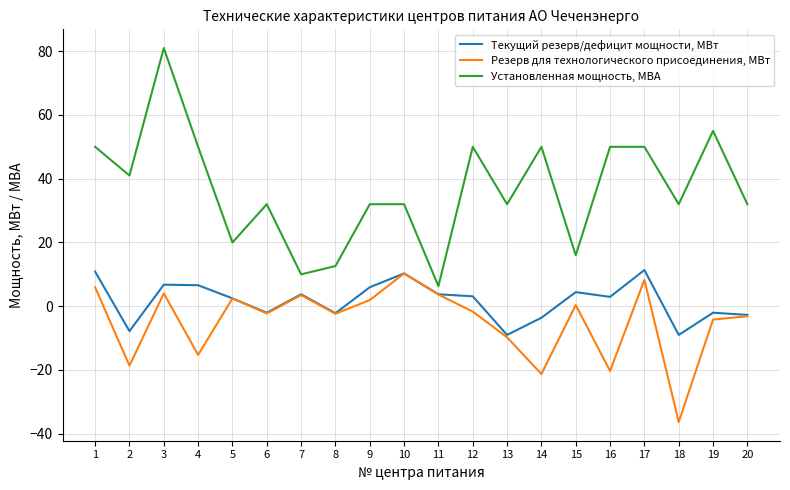

What is the spread (max minus min) of values at 10?

21.7